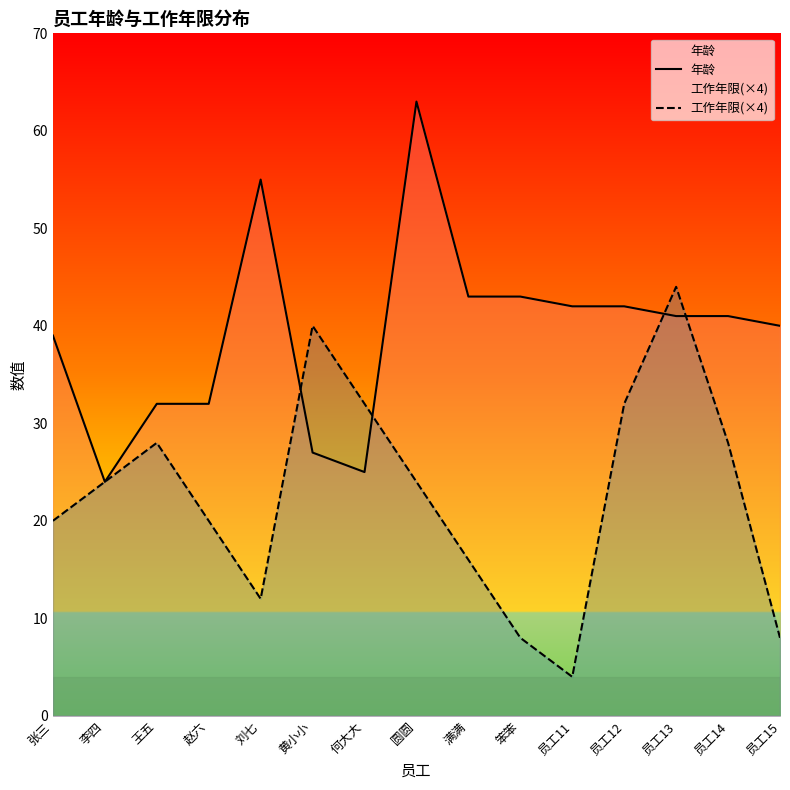

At which label does 工作年限(×4) first exceed 24?

王五